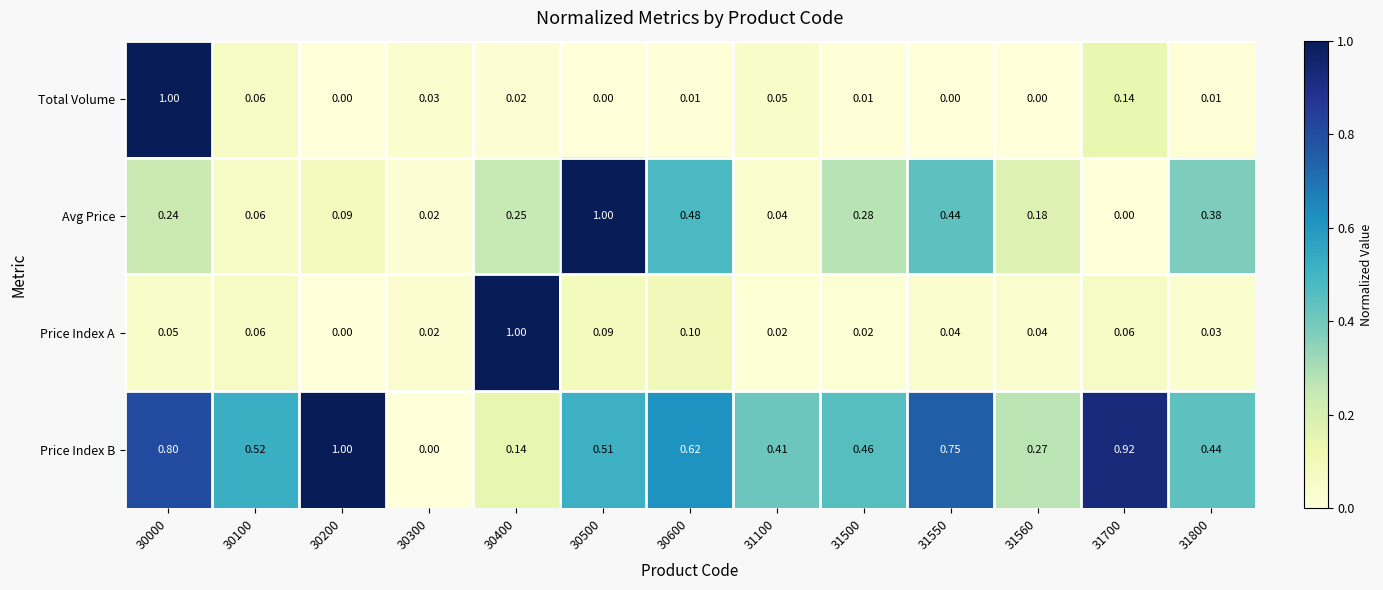

Which series has the largest total across all categories?

Price Index B